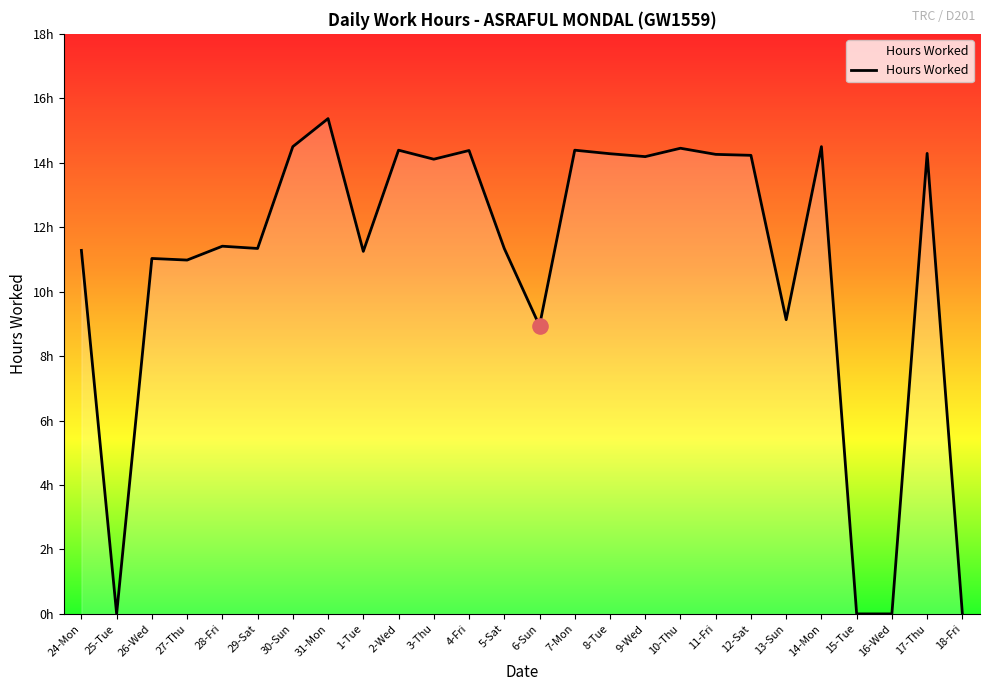

Between 9-Wed and 26-Wed, which is larger?

9-Wed